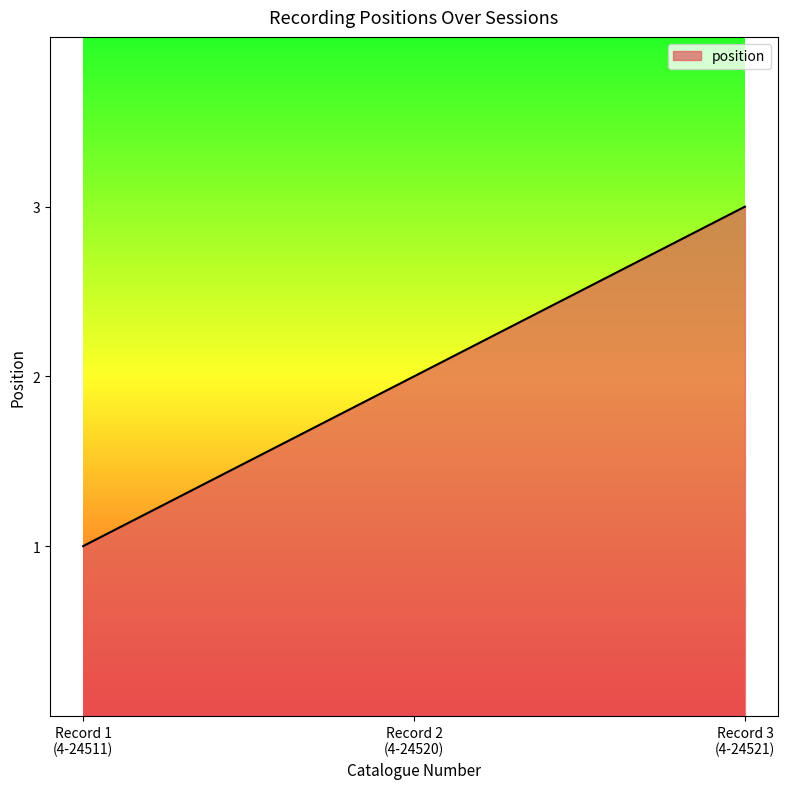

What is the difference between the maximum and minimum values?

2